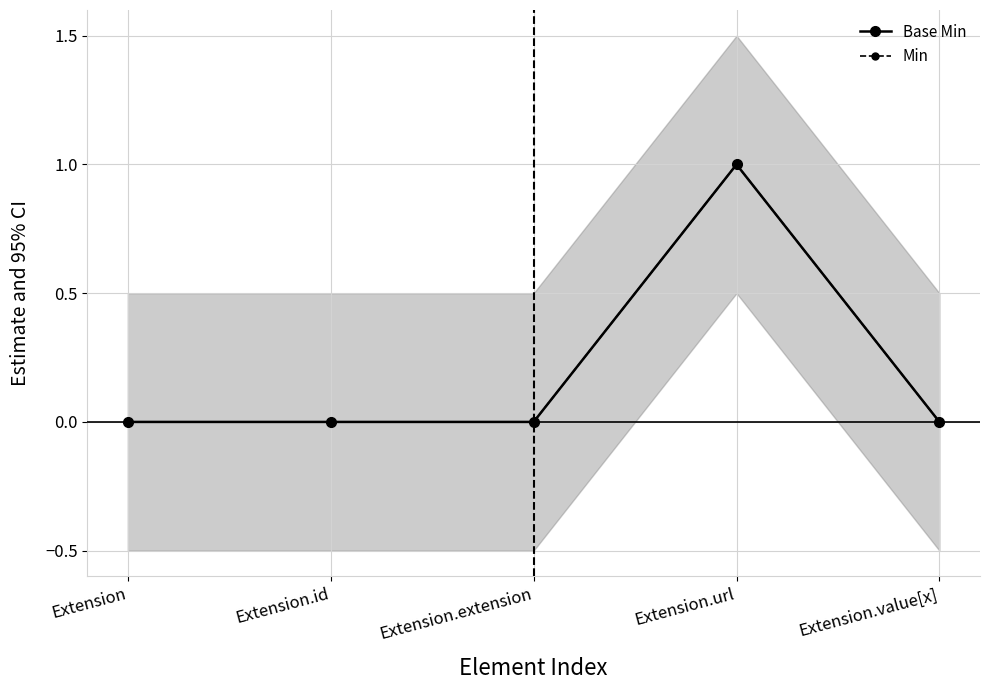

How many values in Base Min are above zero?

1